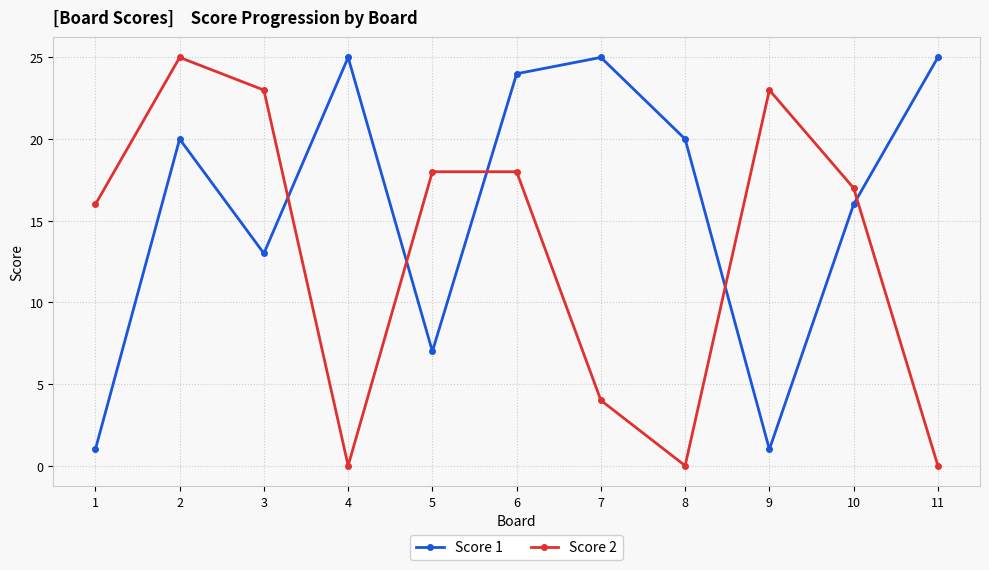

What is the greatest value displayed?

25